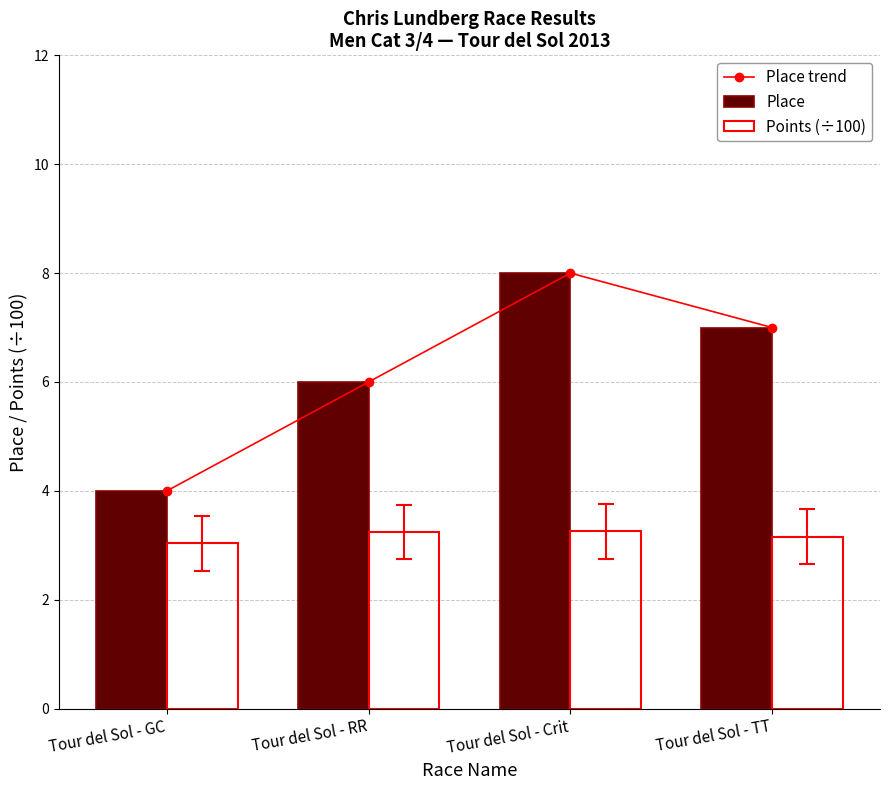

Is the value of Place trend at Tour del Sol - RR greater than the value of Place at Tour del Sol - Crit?

No